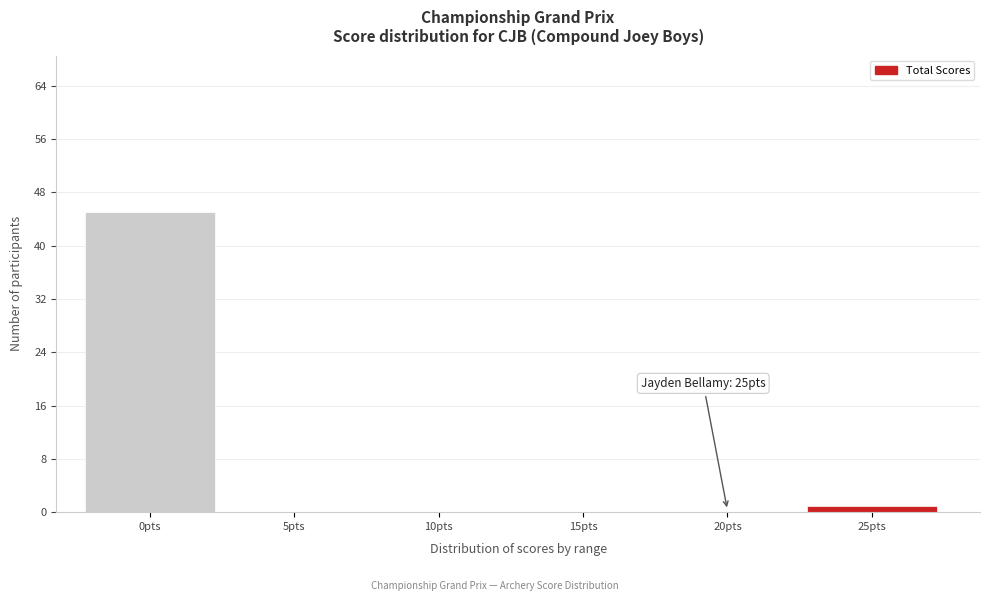

Reading left to right, what are all the values shown in this chart?

0pts=45	5pts=0	10pts=0	15pts=0	20pts=0	25pts=1